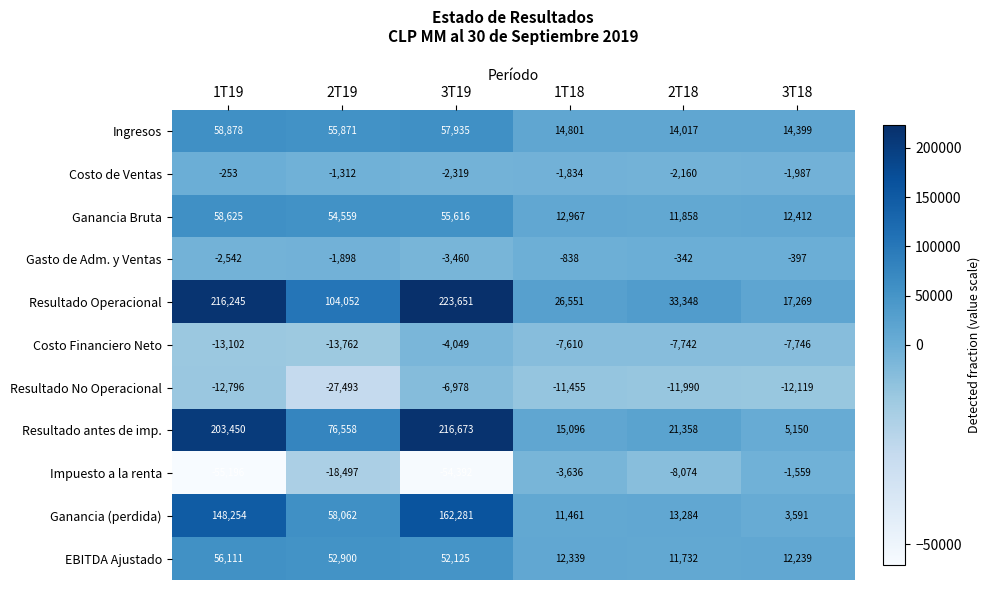

What is the difference between the maximum and minimum values in the Costo de Ventas series?

2066